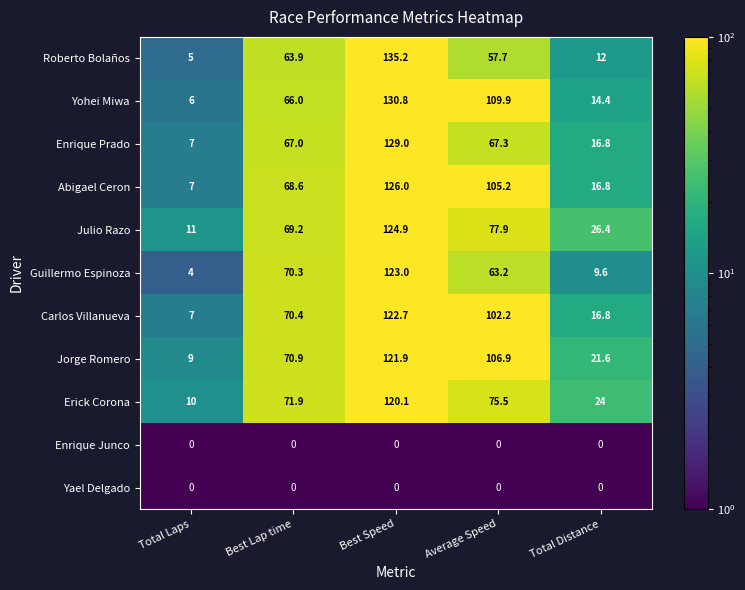

Between Total Laps and Total Distance, which series saw the biggest shift?

Julio Razo